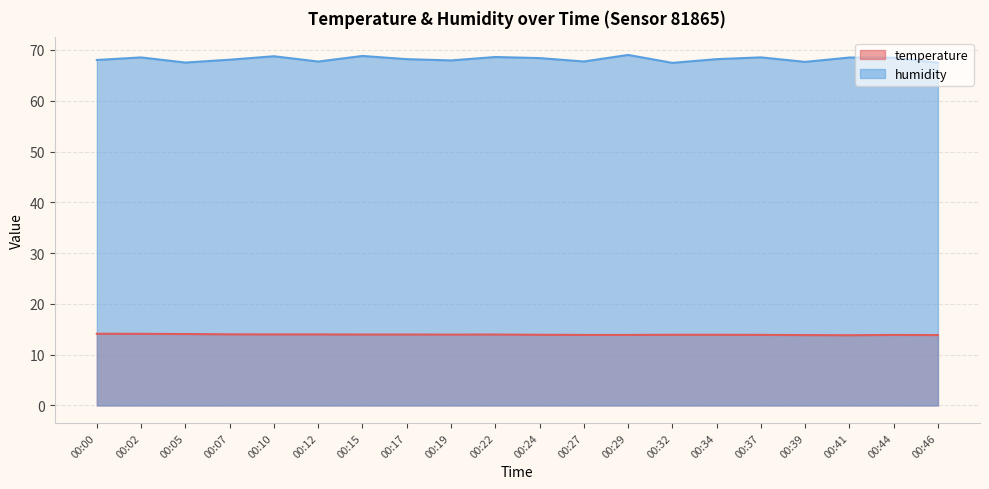

What is the maximum value shown in the chart?

69.0